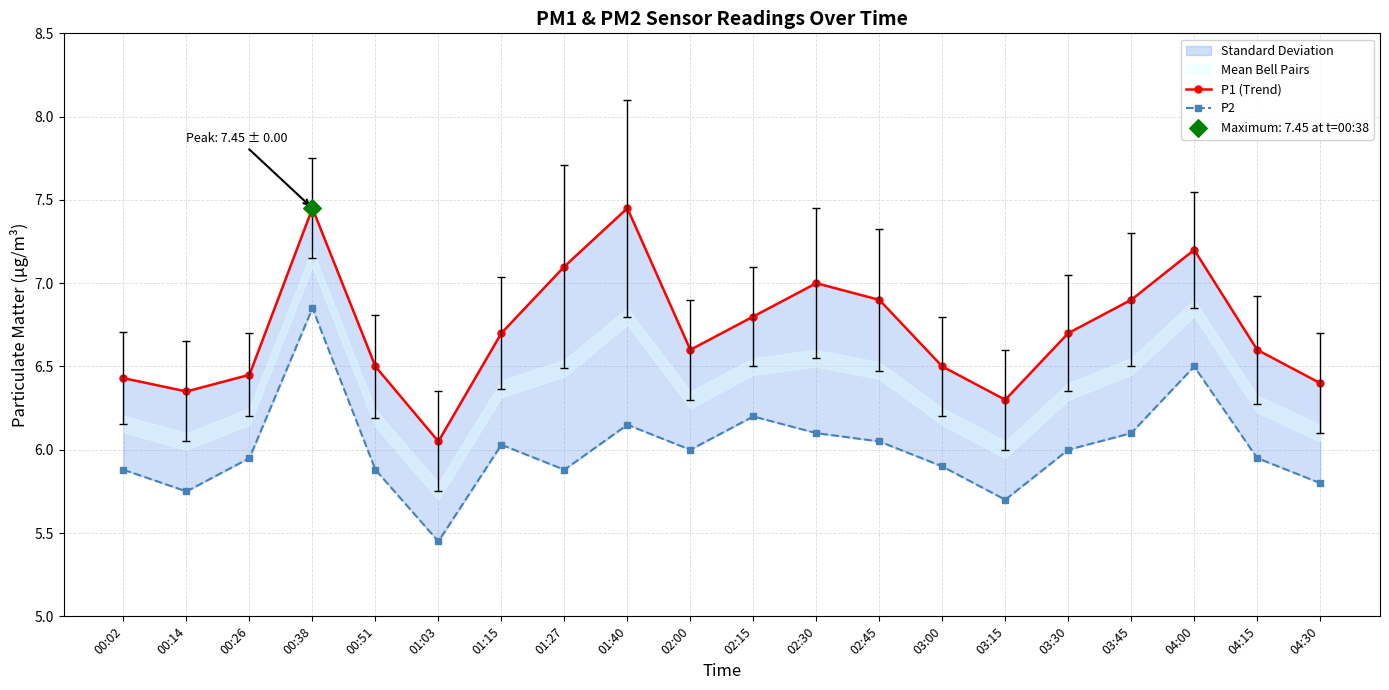

Is the value of P1 (Trend) at 02:45 greater than the value of P2 at 00:51?

Yes